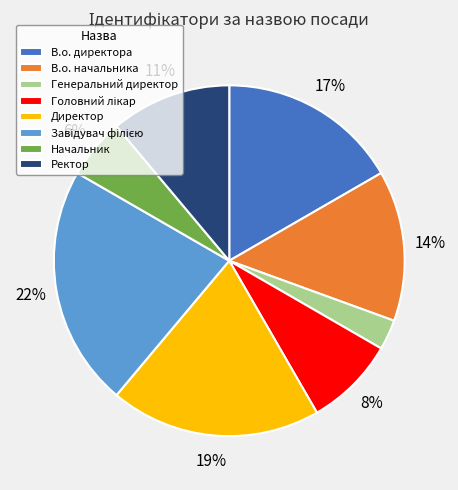

How many segments does this pie chart have?

8